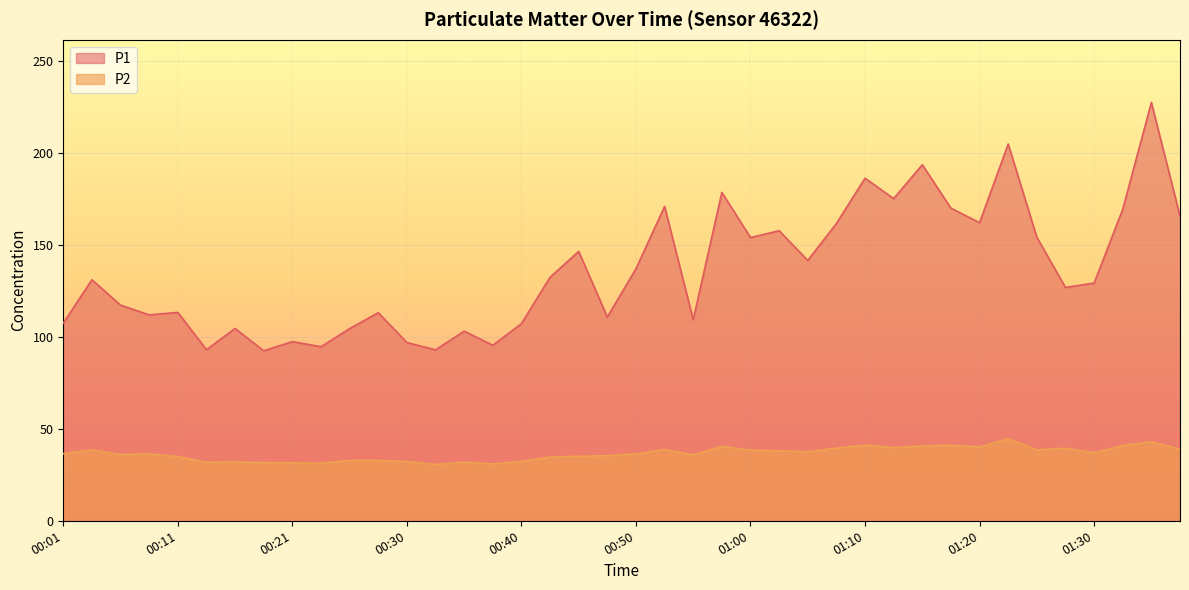

How many lines are shown in the chart?

2